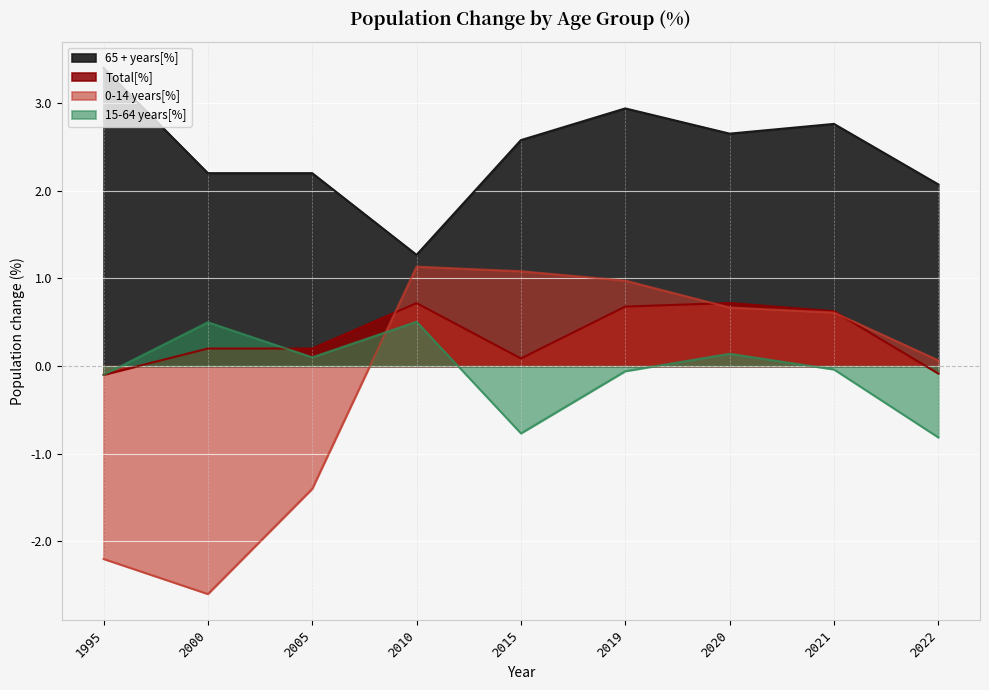

Reading left to right, list all the values displayed in this chart.

Total[%]: 1995=-0.1	2000=0.2	2005=0.2	2010=0.7	2015=0.1	2019=0.7	2020=0.7	2021=0.6	2022=-0.1
0-14 years[%]: 1995=-2.2	2000=-2.6	2005=-1.4	2010=1.1	2015=1.1	2019=1.0	2020=0.7	2021=0.6	2022=0.1
15-64 years[%]: 1995=-0.1	2000=0.5	2005=0.1	2010=0.5	2015=-0.8	2019=-0.1	2020=0.1	2021=-0.0	2022=-0.8
65 + years[%]: 1995=3.4	2000=2.2	2005=2.2	2010=1.3	2015=2.6	2019=2.9	2020=2.7	2021=2.8	2022=2.1